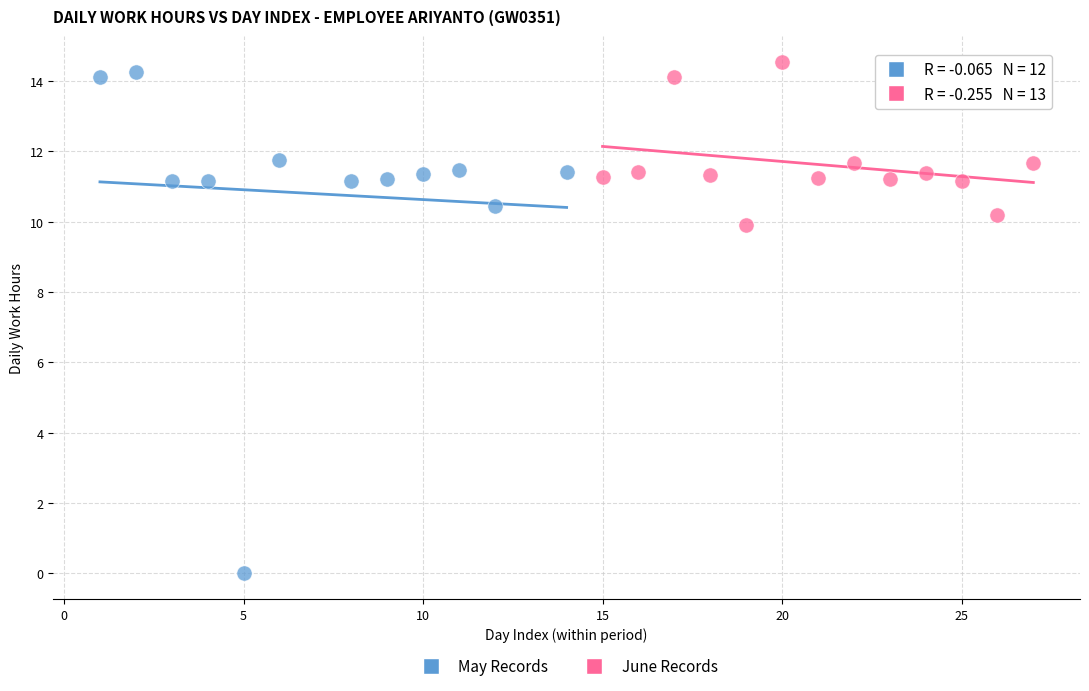

Which series has the widest spread of Y values?

May Records